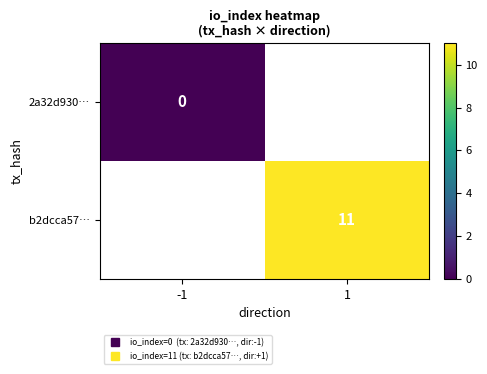

True or false: b2dcca57… has a value of 11.0 at 1.

True